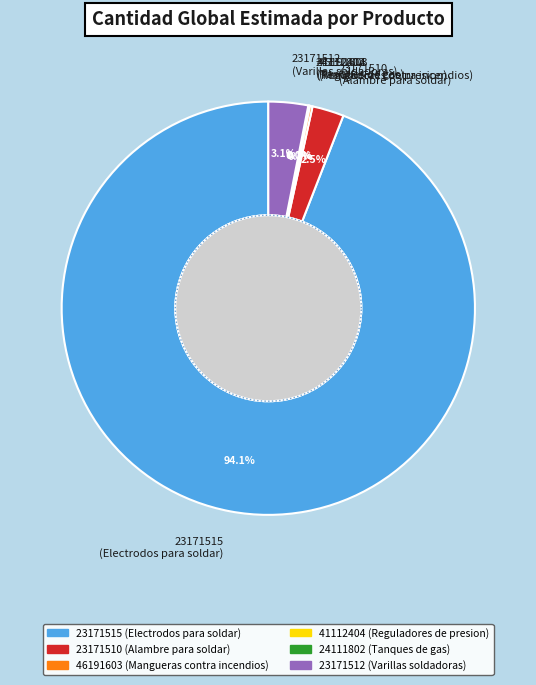

How many slices are in this pie chart?

6